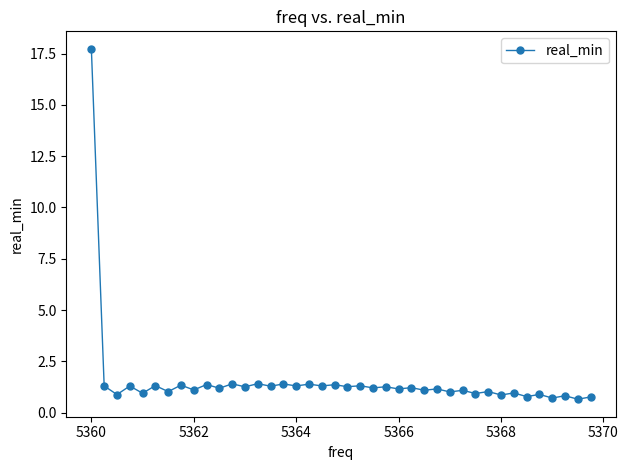

How many series are shown in this chart?

1